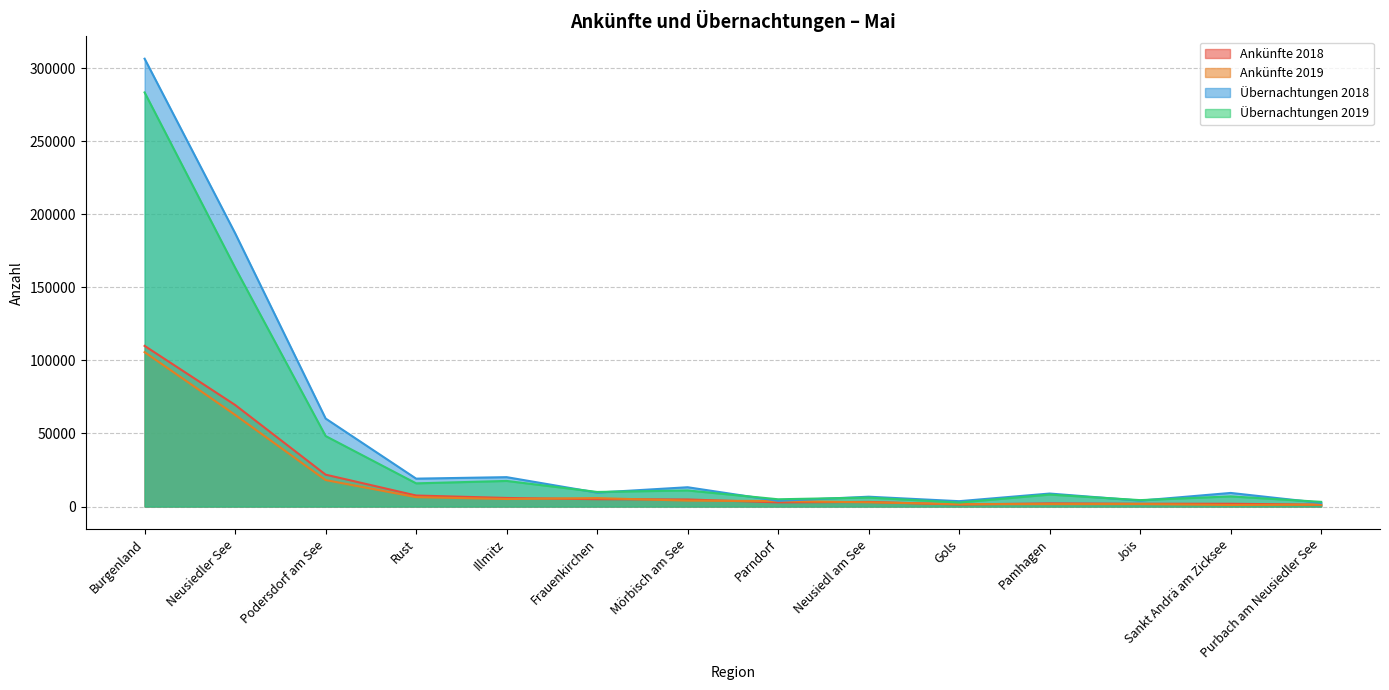

What is the label of the 9th point from the left?

Neusiedl am See